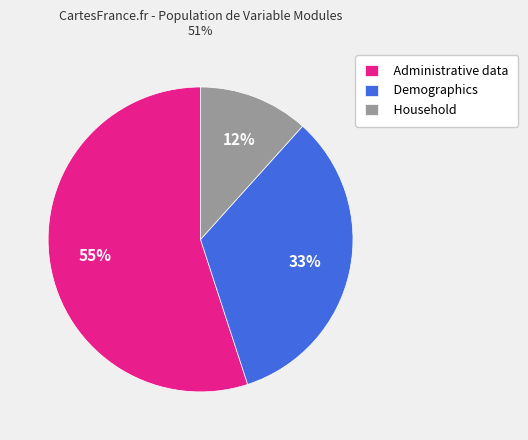

What is the ratio of the value at Household to the value at Demographics?

0.4